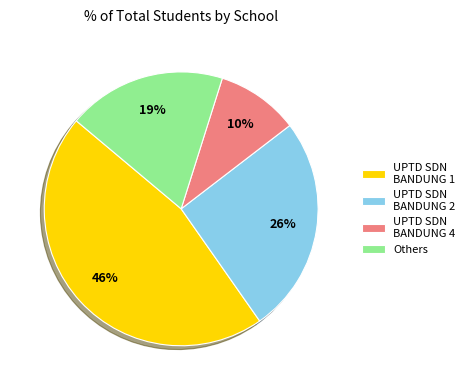

What is the ratio of the value at Others to the value at UPTD SDN BANDUNG 4?

1.9